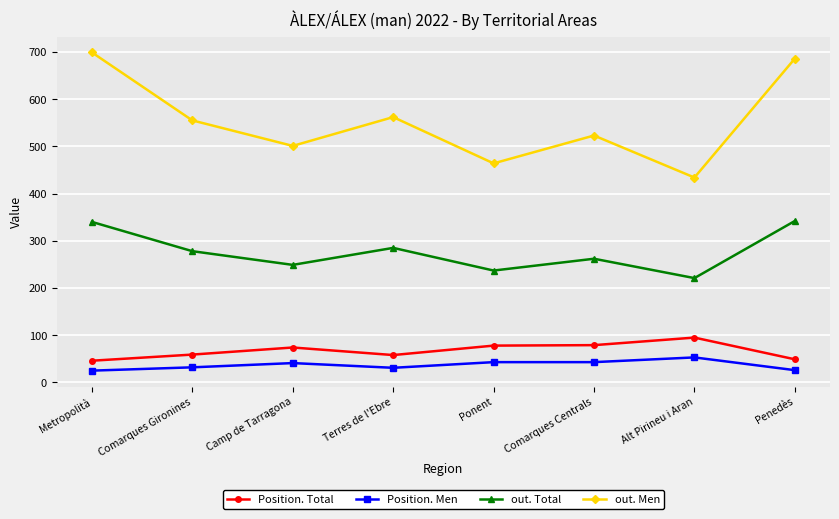

Where is the first local maximum for out. Total?

Terres de l'Ebre